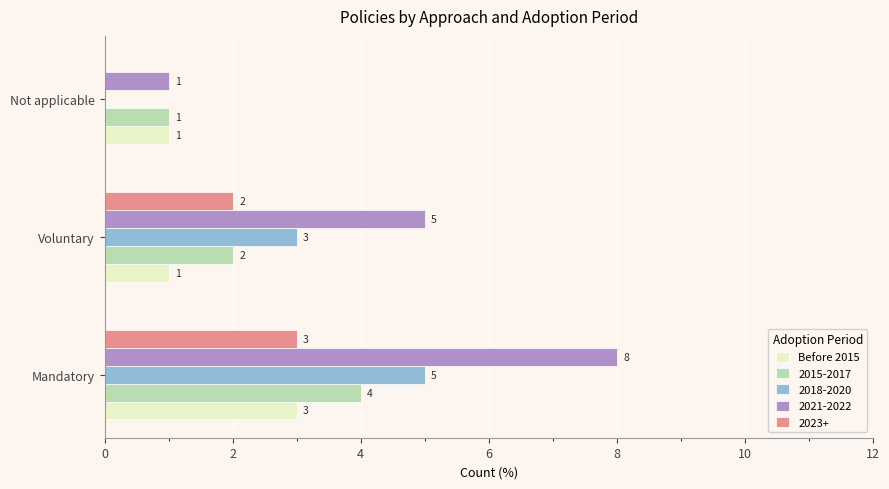

What is the sum of all 2015-2017 values?

7